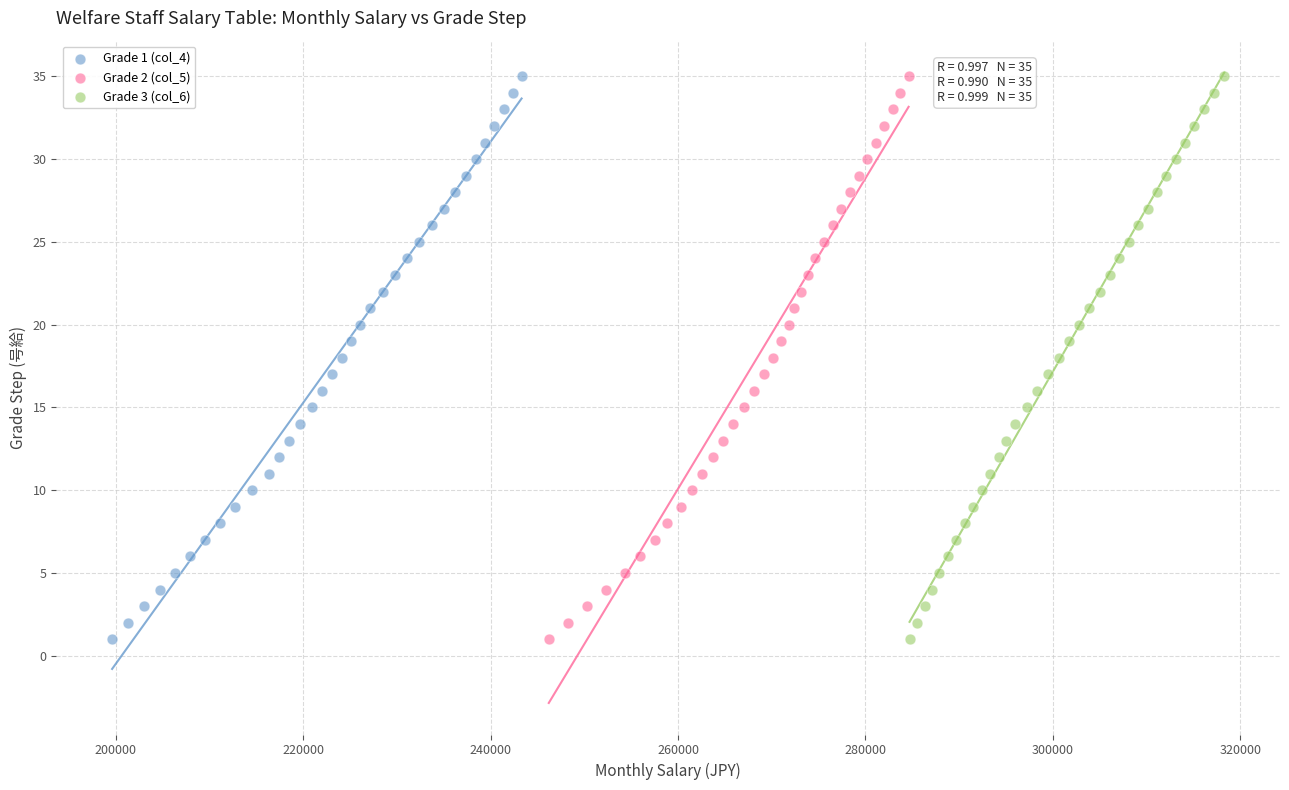

What are all the series names shown in the legend?

Grade 1 (col_4), Grade 2 (col_5), Grade 3 (col_6)